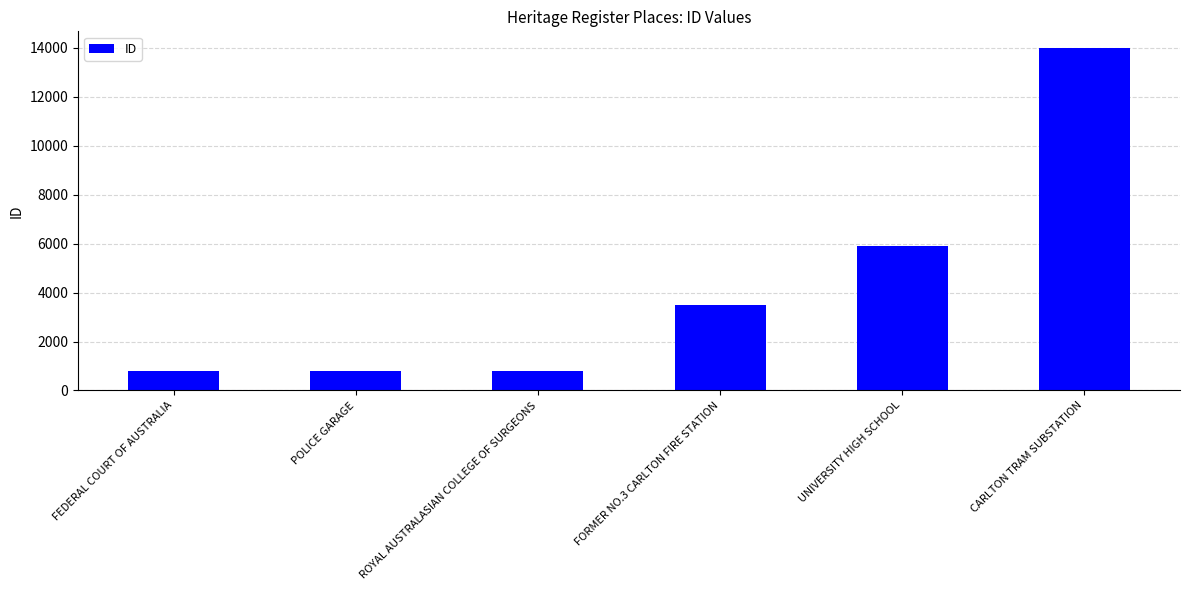

What is the ratio of the value at CARLTON TRAM SUBSTATION to the value at FEDERAL COURT OF AUSTRALIA?

17.9